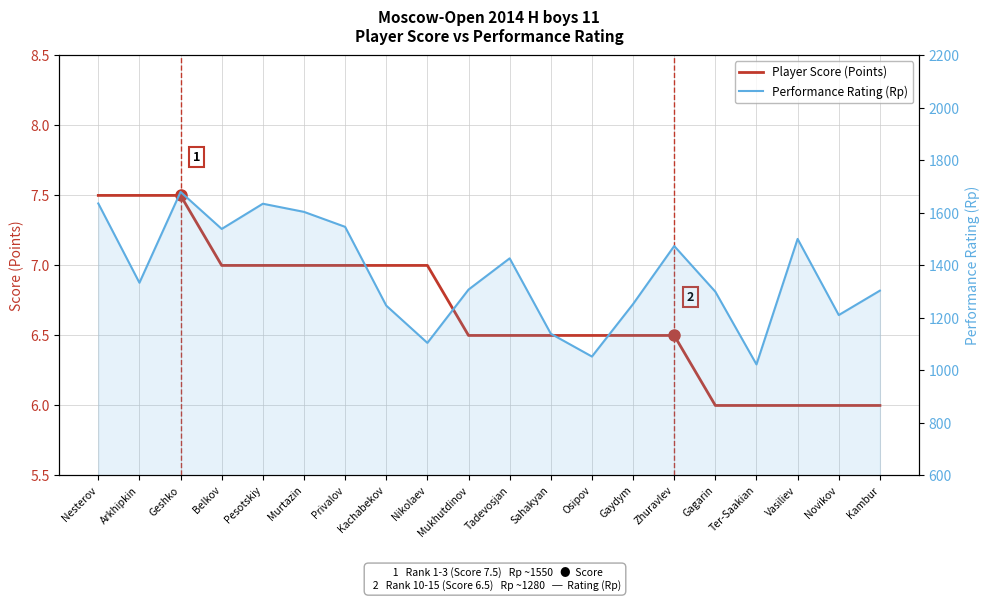

What is the difference between the maximum and minimum values in the Player Score (Points) series?

1.5